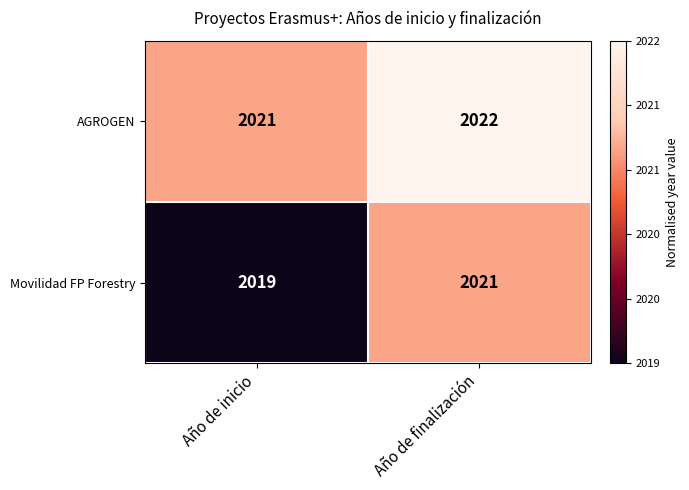

List the series in order of their overall mean, lowest first.

Movilidad FP Forestry, AGROGEN